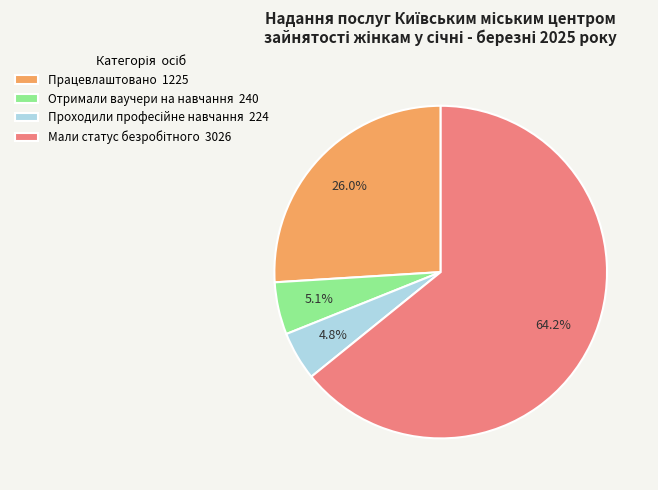

Which has a higher value, Працевлаштовано 1225 or Отримали ваучери на навчання 240?

Працевлаштовано 1225